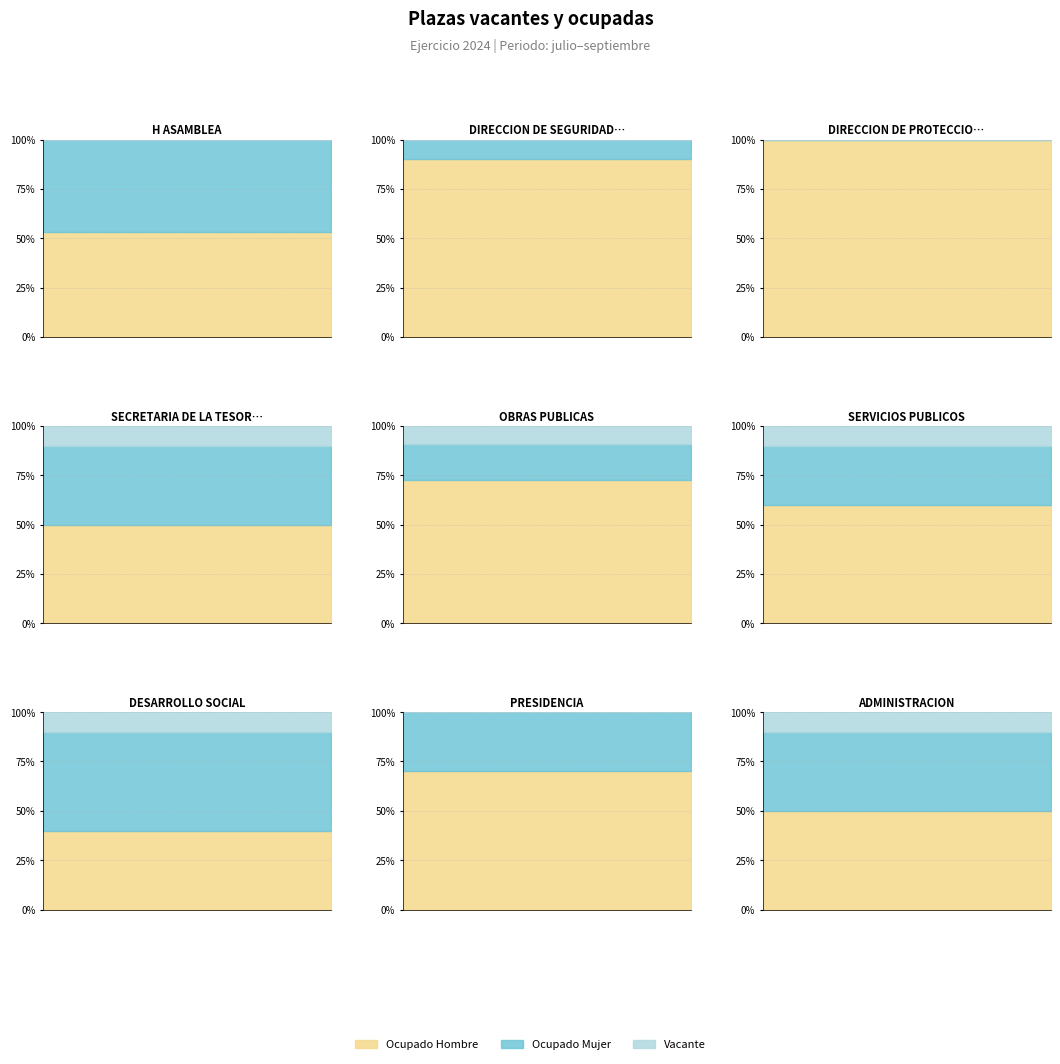

What is the average value of the Ocupado Mujer series?

3